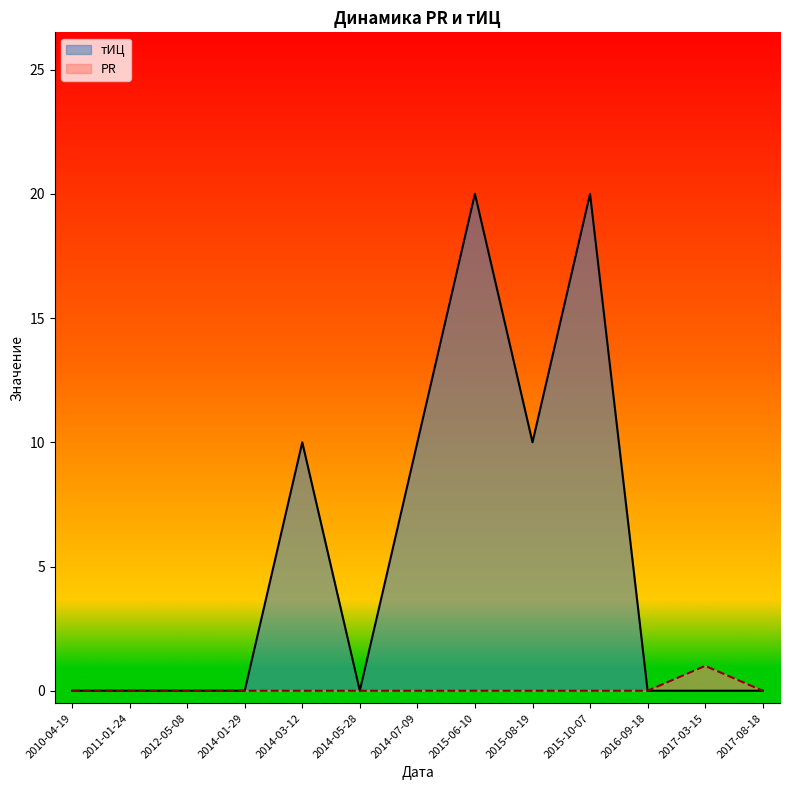

True or false: тИЦ has more than 2 points higher than both neighbors.

True